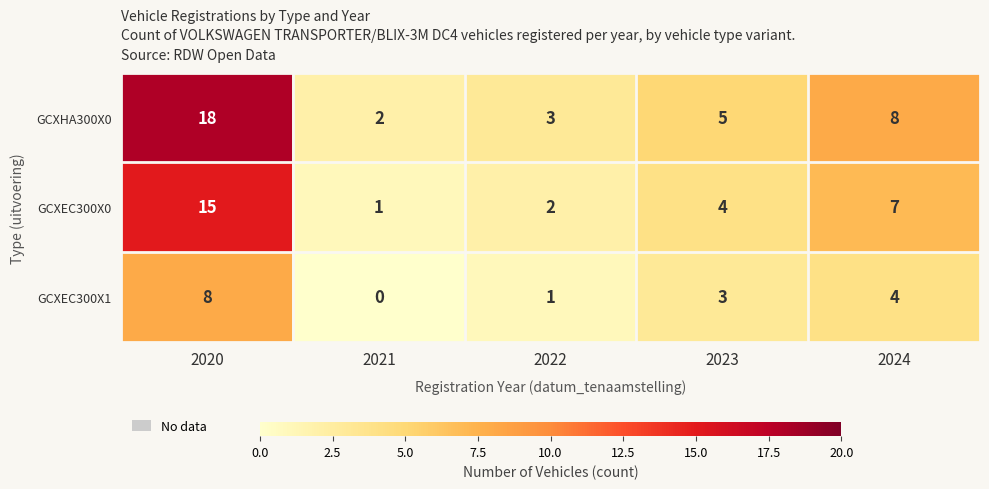

At how many categories does at least one series exceed 11?

1